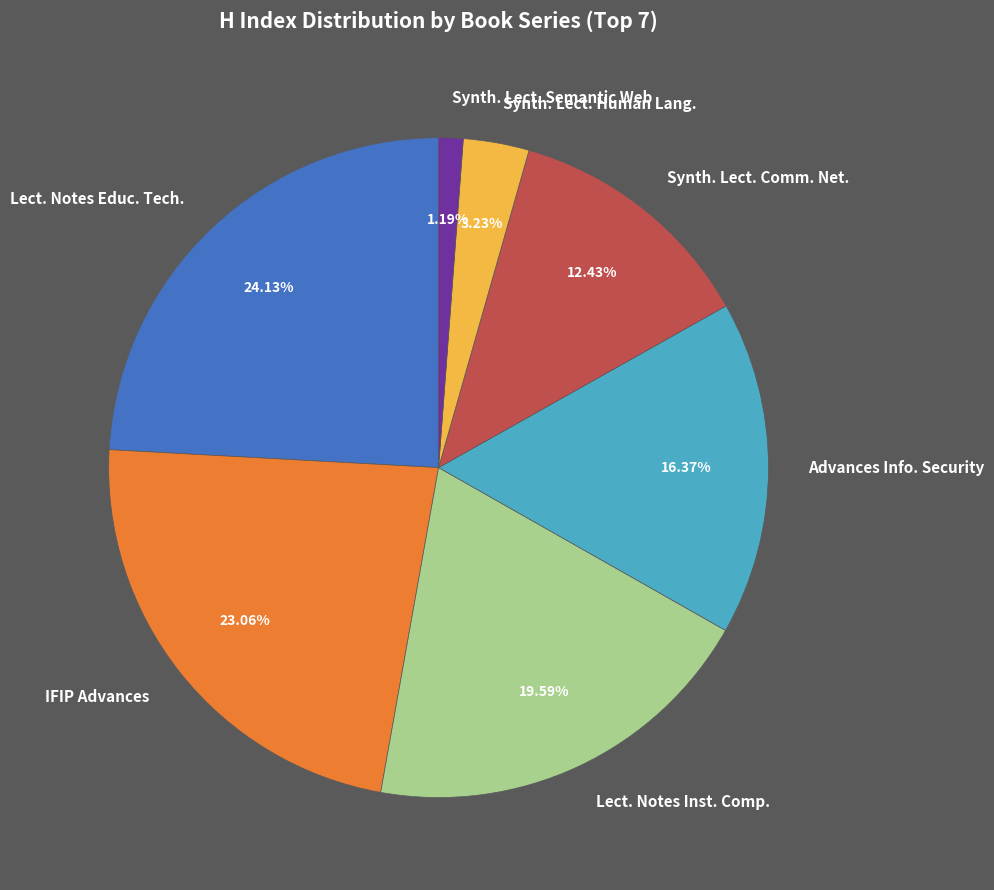

Rank the categories by value from highest to lowest.

Lect. Notes Educ. Tech., IFIP Advances, Lect. Notes Inst. Comp., Advances Info. Security, Synth. Lect. Comm. Net., Synth. Lect. Human Lang., Synth. Lect. Semantic Web